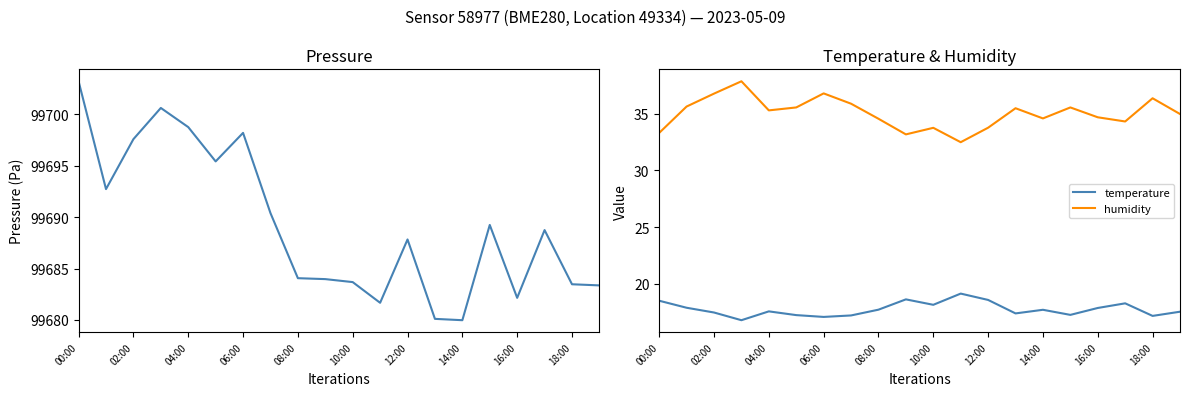

What is the label of the 14th point from the left?

13